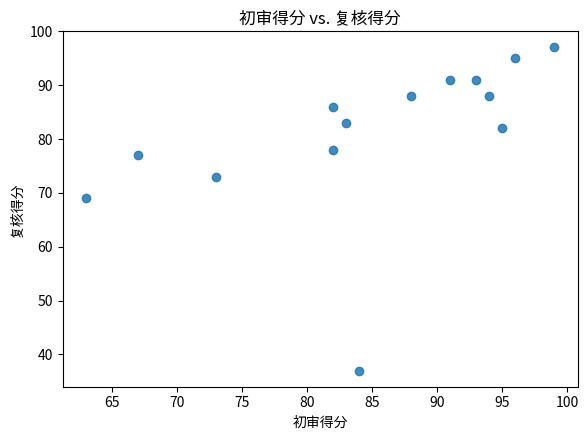

What Y value in the scatter plot is closest to 67?

69